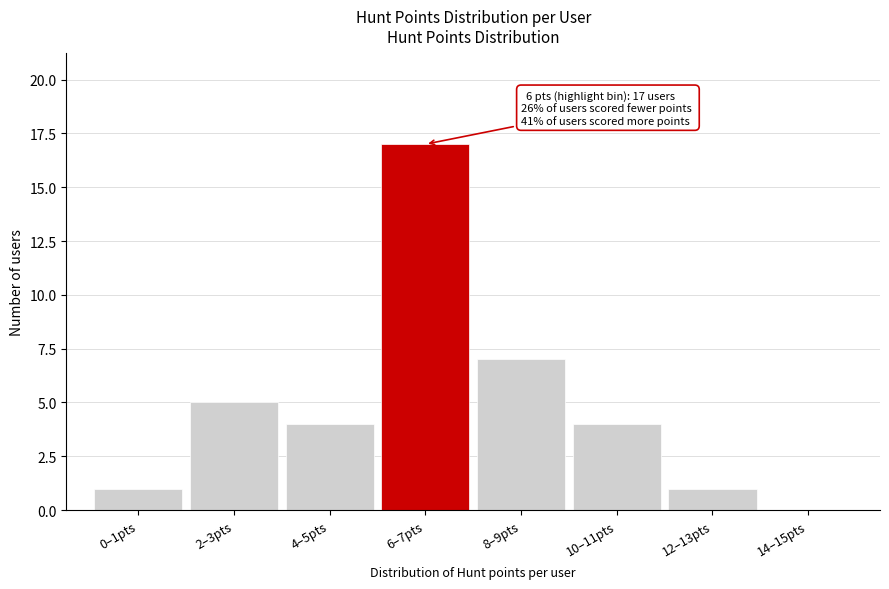

Reading left to right, what are all the values shown in this chart?

0–1pts=1	2–3pts=5	4–5pts=4	6–7pts=17	8–9pts=7	10–11pts=4	12–13pts=1	14–15pts=0